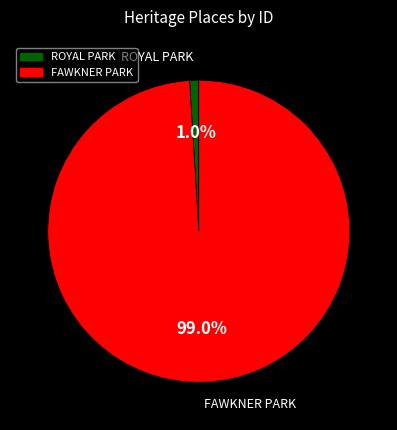

To the nearest percent, what is the difference between the largest and smallest slice percentages?

98%